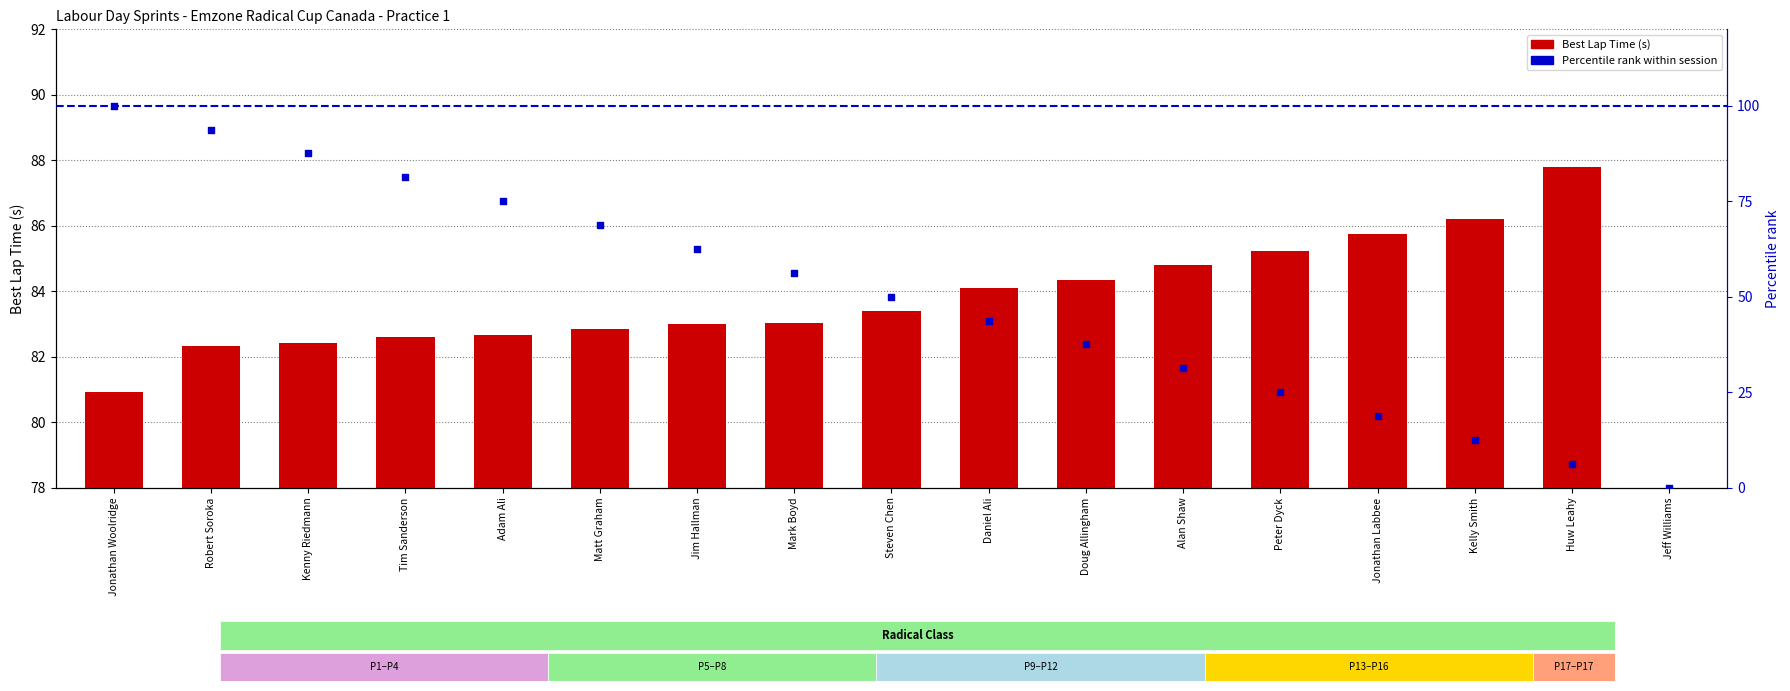

At how many categories does at least one series exceed 26?

16